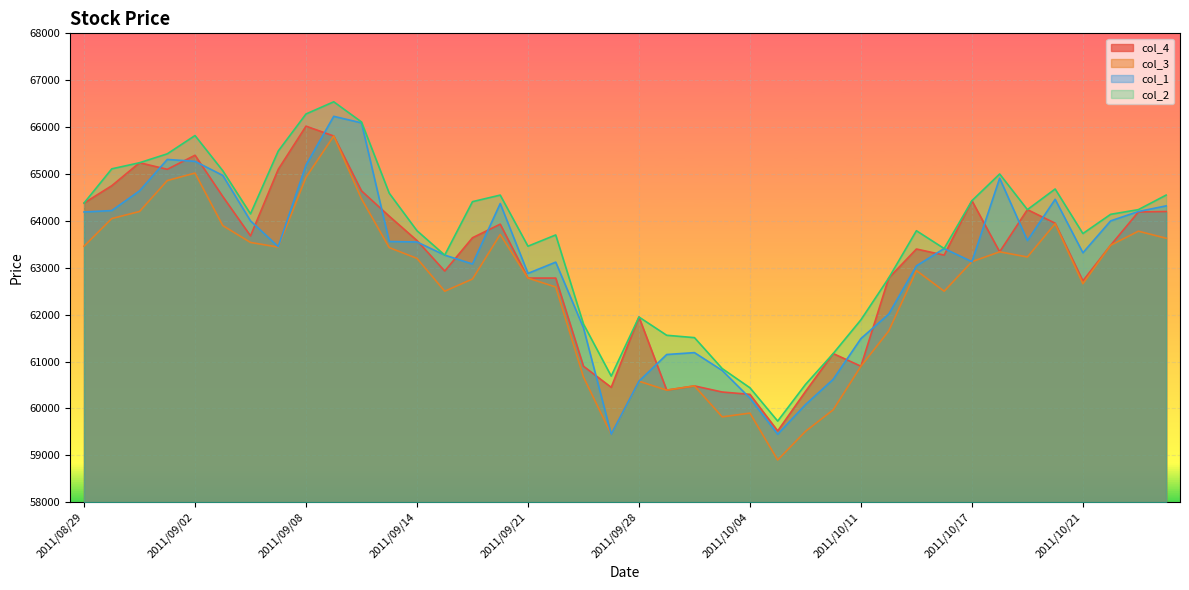

What are all the series names shown in the legend?

col_4, col_3, col_1, col_2